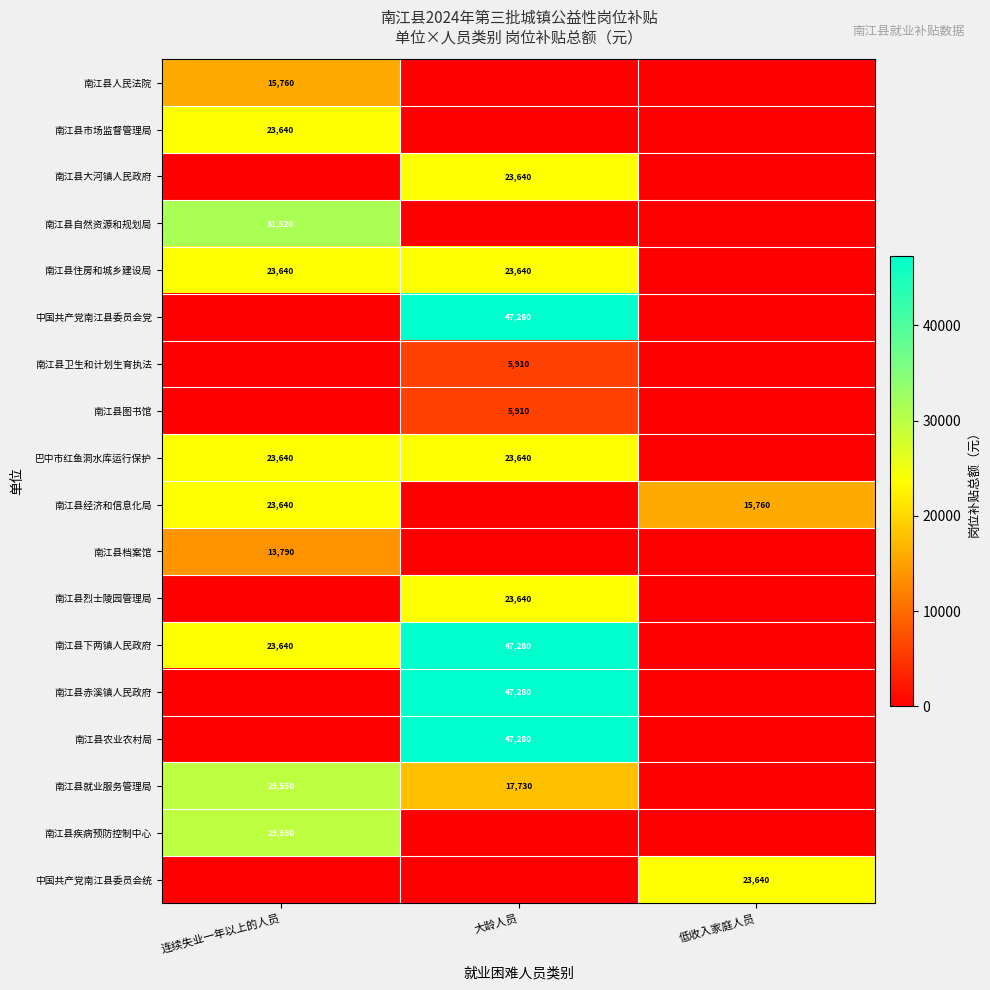

Count the number of categories in the chart.

3